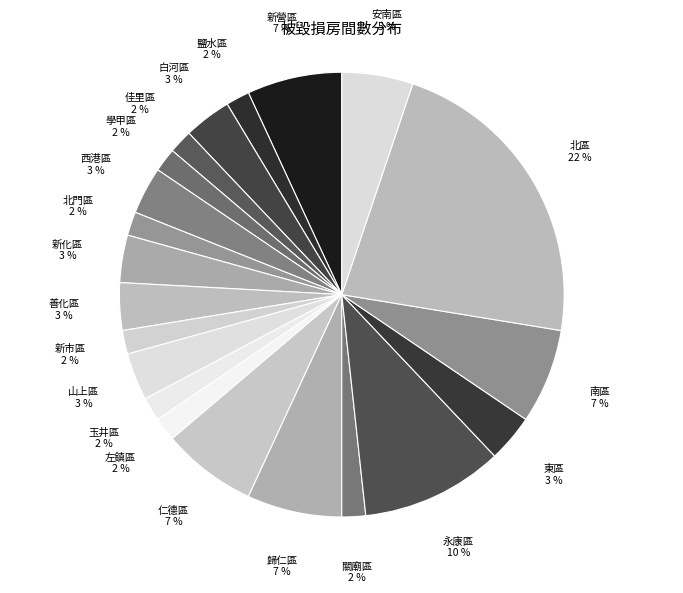

To the nearest percent, what is the combined percentage of 關廟區 and 新營區?

9%